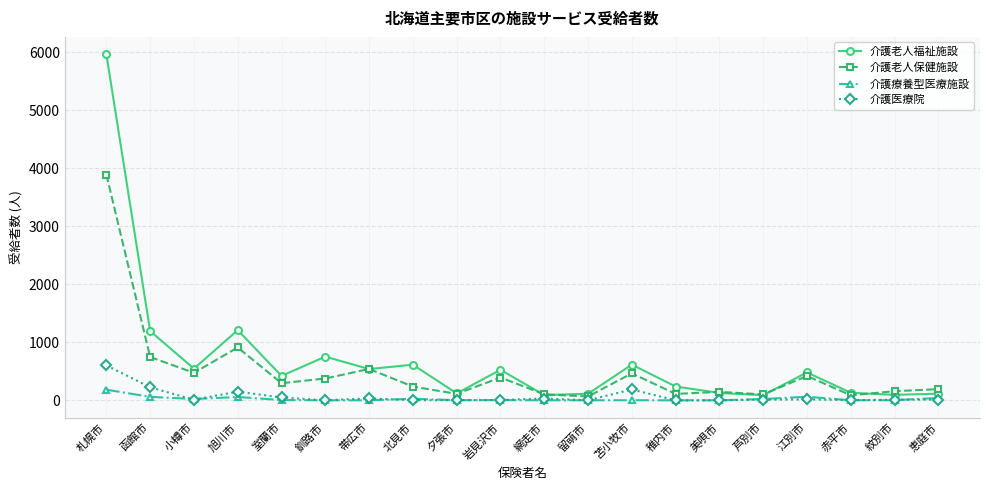

Which series has the widest spread of values?

介護老人福祉施設